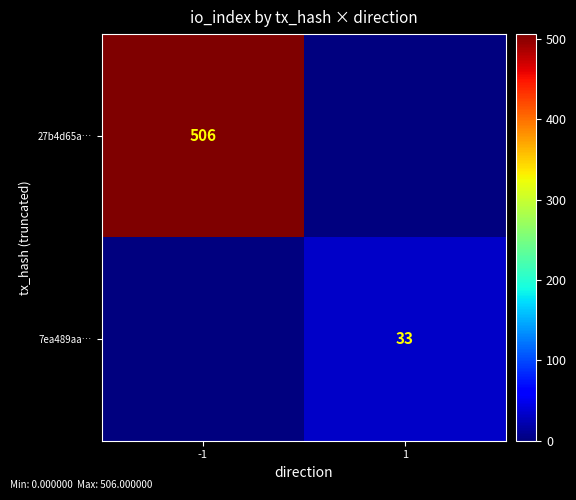

Between 1 and -1, which is larger?

-1